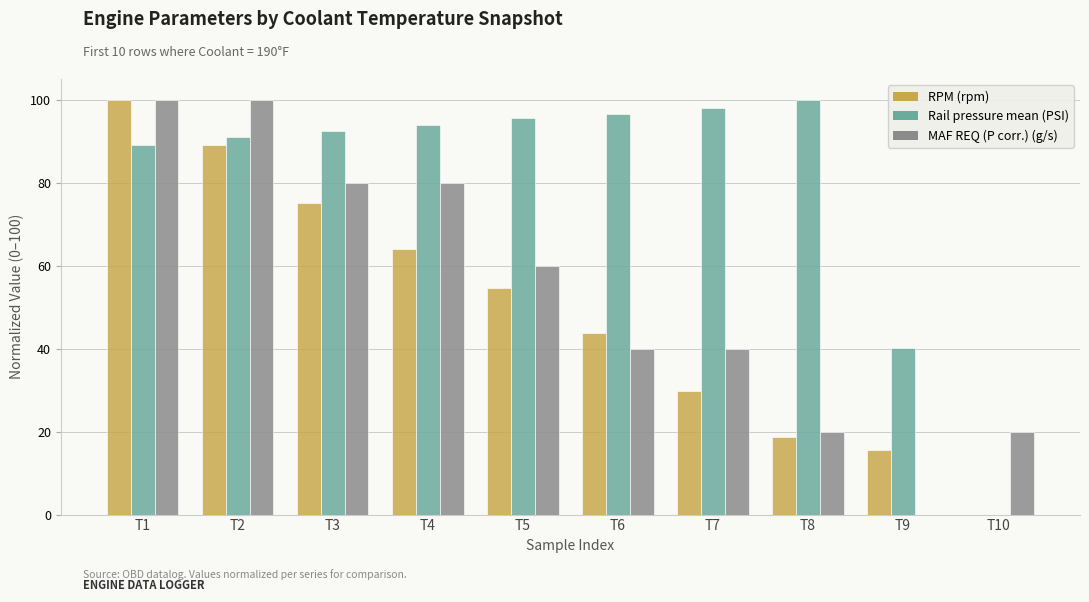

Which series changed the most between T2 and T6?

MAF REQ (P corr.) (g/s)